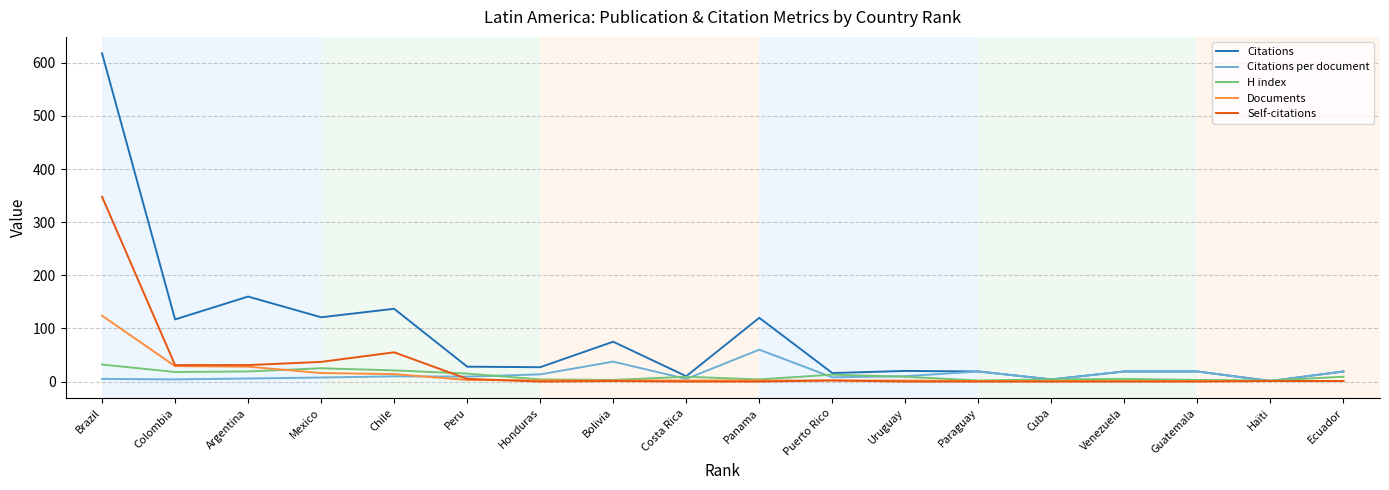

At how many categories does at least one series exceed 561?

1